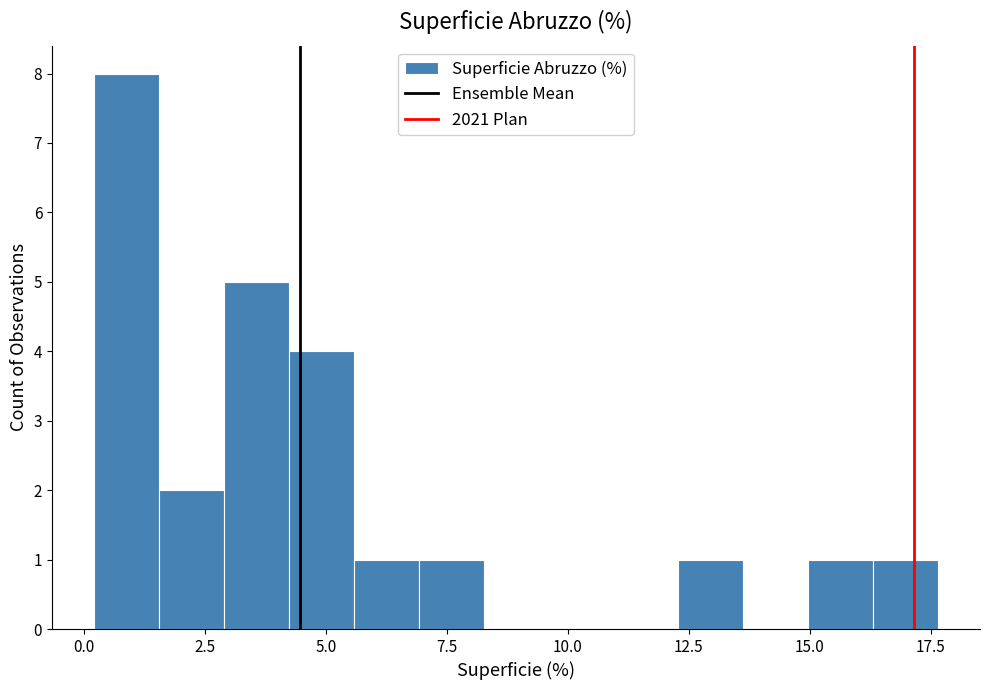

Read against the x-axis, roughly where is the centre of the tallest bar?

1.0